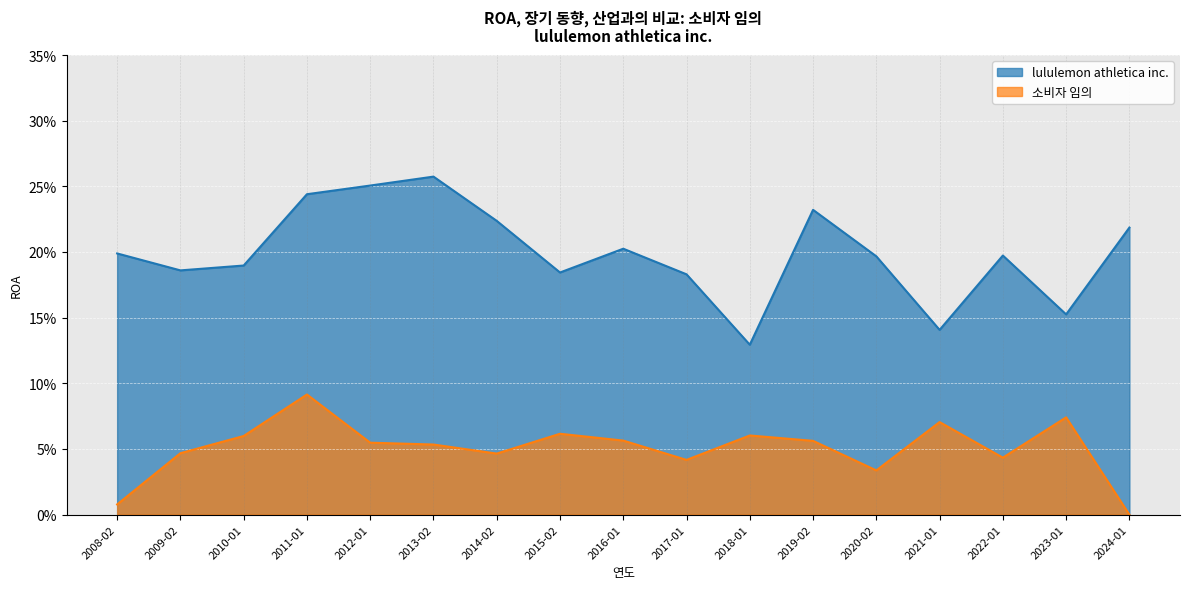

Where is the first local minimum for lululemon athletica inc.?

2009-02